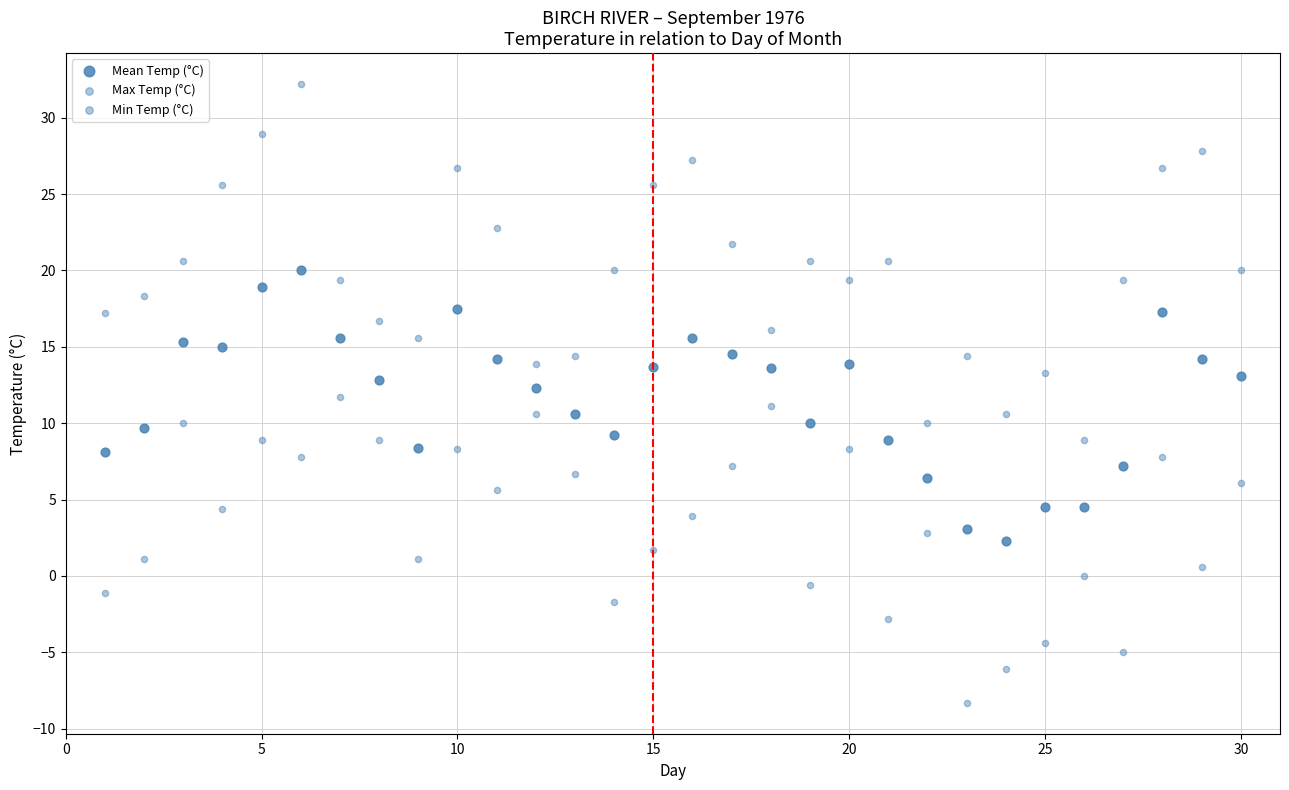

How many data points are displayed?

90